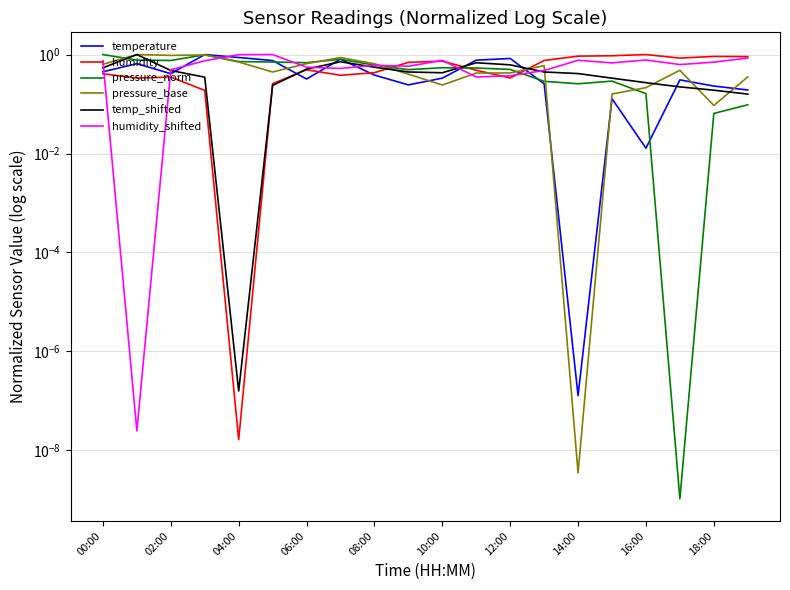

True or false: pressure_base and humidity_shifted cross at least once.

True